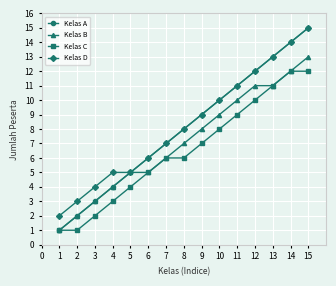

What is the value of the Kelas B point at the 15th from the left?

13